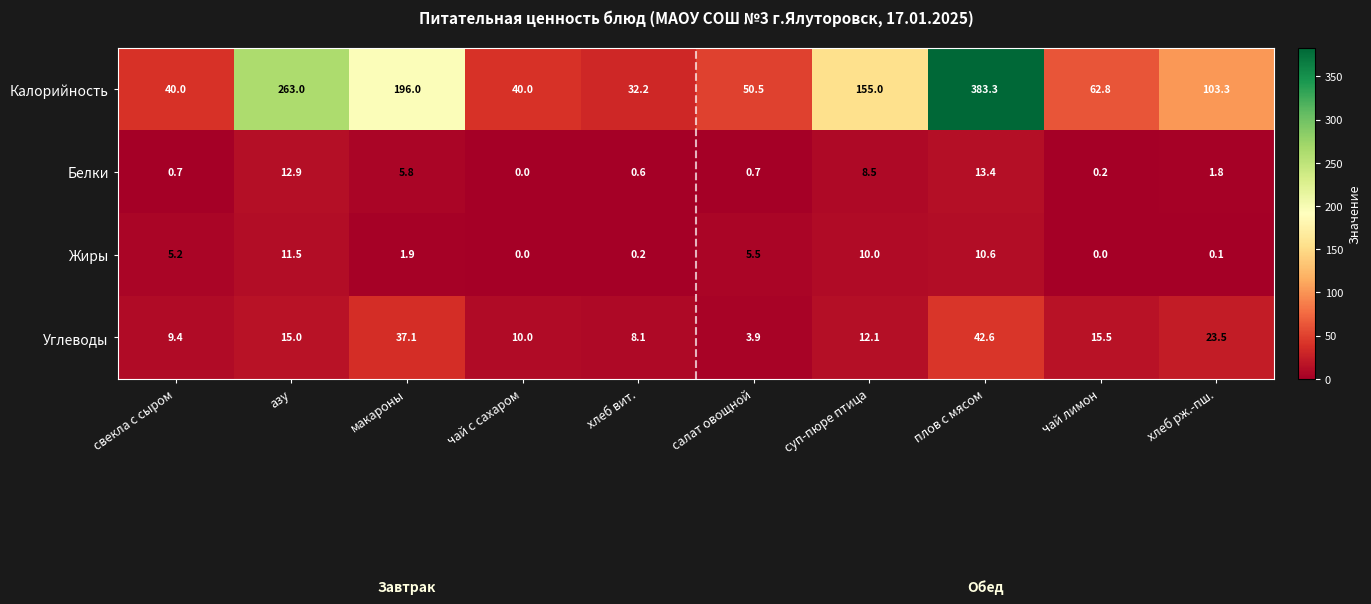

At which label does Жиры first exceed 5?

свекла с сыром